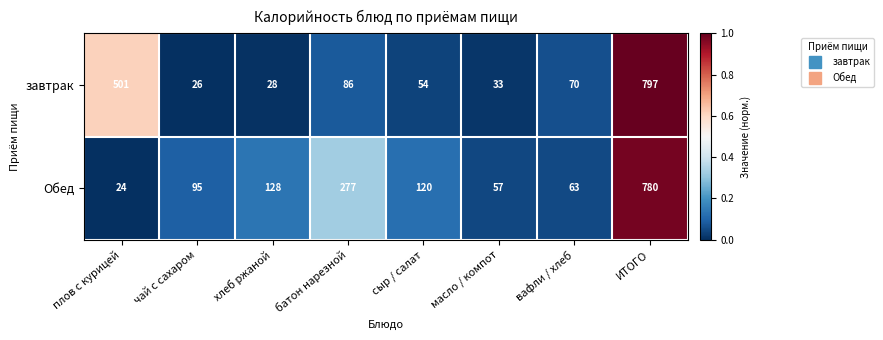

Reading left to right, transcribe all the data shown in this chart.

завтрак: 501	26	28	86	54	33	70	797
Обед: 24	95	128	277	120	57	63	780